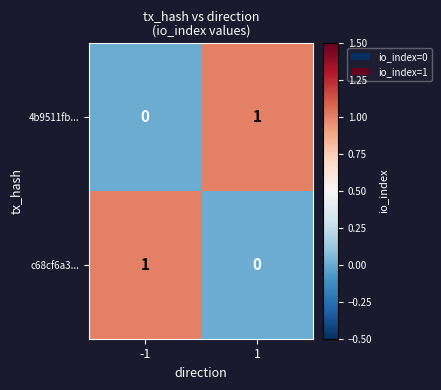

The value of c68cf6a3... at -1 is 1. True or false?

True